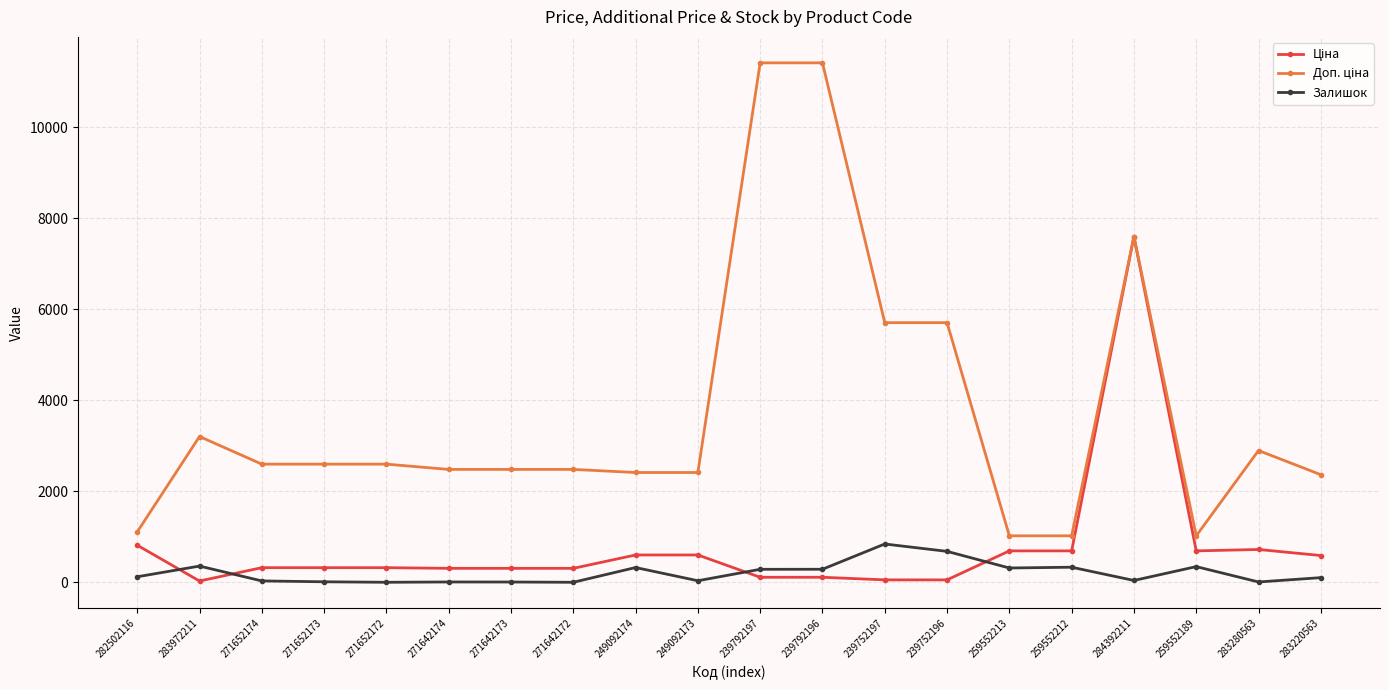

How many series are shown in this chart?

3